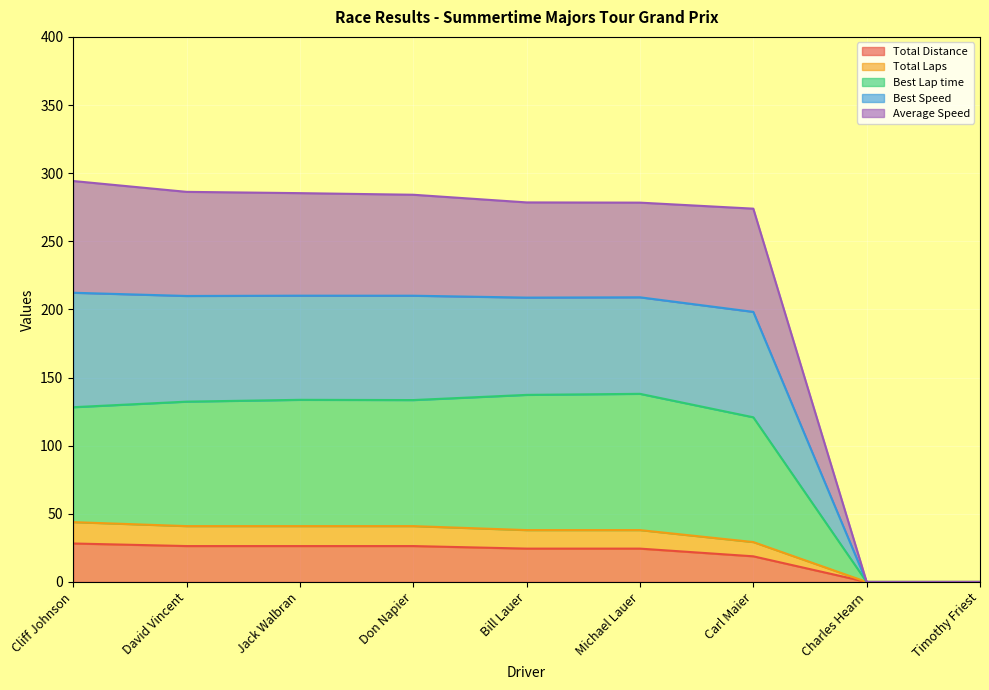

The Total Distance series shows 0.0 at Charles Hearn. True or false?

True